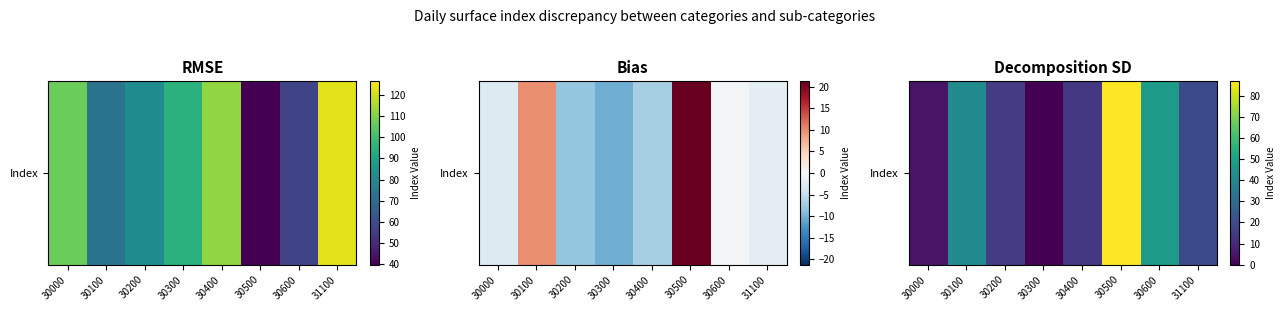

Reading left to right, extract all data points from this chart.

30000=4.7	30100=42.0	30200=15.2	30300=0.2	30400=14.0	30500=86.8	30600=47.3	31100=19.5